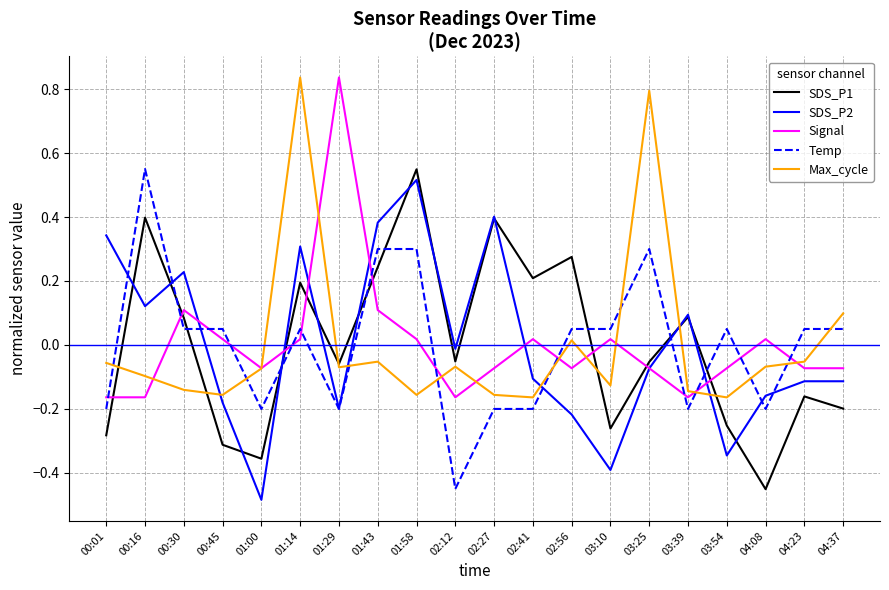

Is the value of SDS_P1 at 04:23 greater than the value of SDS_P2 at 00:16?

No